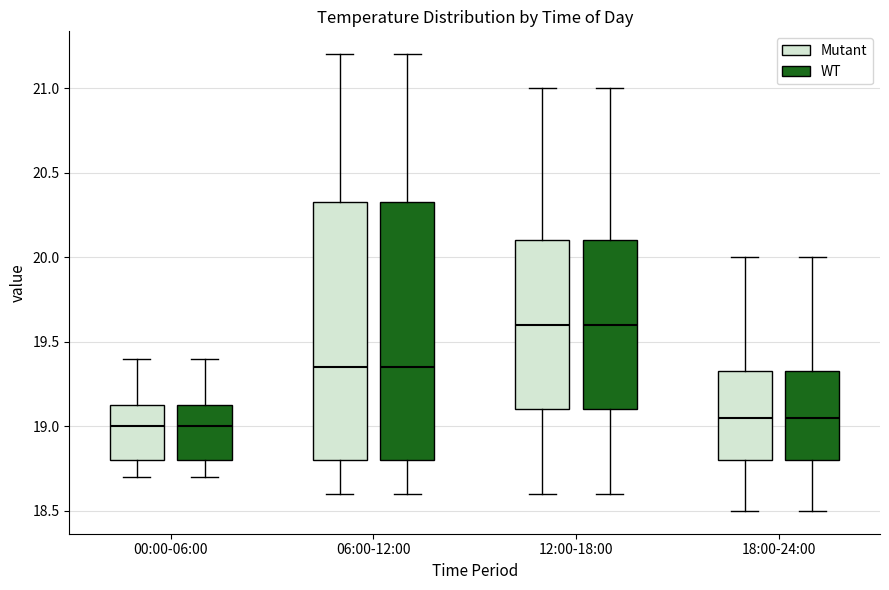

Reading left to right, transcribe this box plot: for each box, give where its median line is, the range the box spans, and where its two whiskers end, as read against the y-axis. The values are not printed on the chart, so give them approximately, as read against the axis.

00:00-06:00 (Mutant): median 19.00, box 18.80 to 19.15, whiskers 18.70 to 19.40
00:00-06:00 (WT): median 19.00, box 18.80 to 19.15, whiskers 18.70 to 19.40
06:00-12:00 (Mutant): median 19.35, box 18.80 to 20.35, whiskers 18.60 to 21.20
06:00-12:00 (WT): median 19.35, box 18.80 to 20.35, whiskers 18.60 to 21.20
12:00-18:00 (Mutant): median 19.60, box 19.10 to 20.10, whiskers 18.60 to 21.00
12:00-18:00 (WT): median 19.60, box 19.10 to 20.10, whiskers 18.60 to 21.00
18:00-24:00 (Mutant): median 19.05, box 18.80 to 19.35, whiskers 18.50 to 20.00
18:00-24:00 (WT): median 19.05, box 18.80 to 19.35, whiskers 18.50 to 20.00